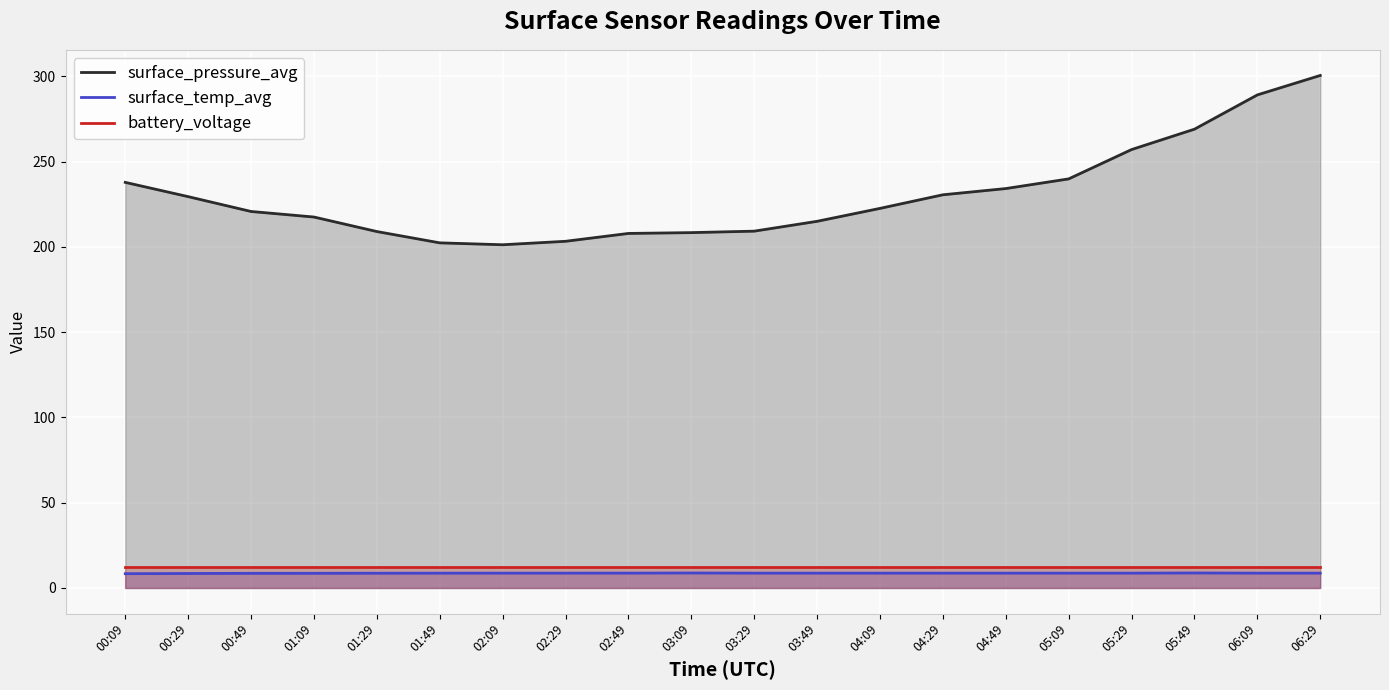

How many lines are shown in the chart?

3